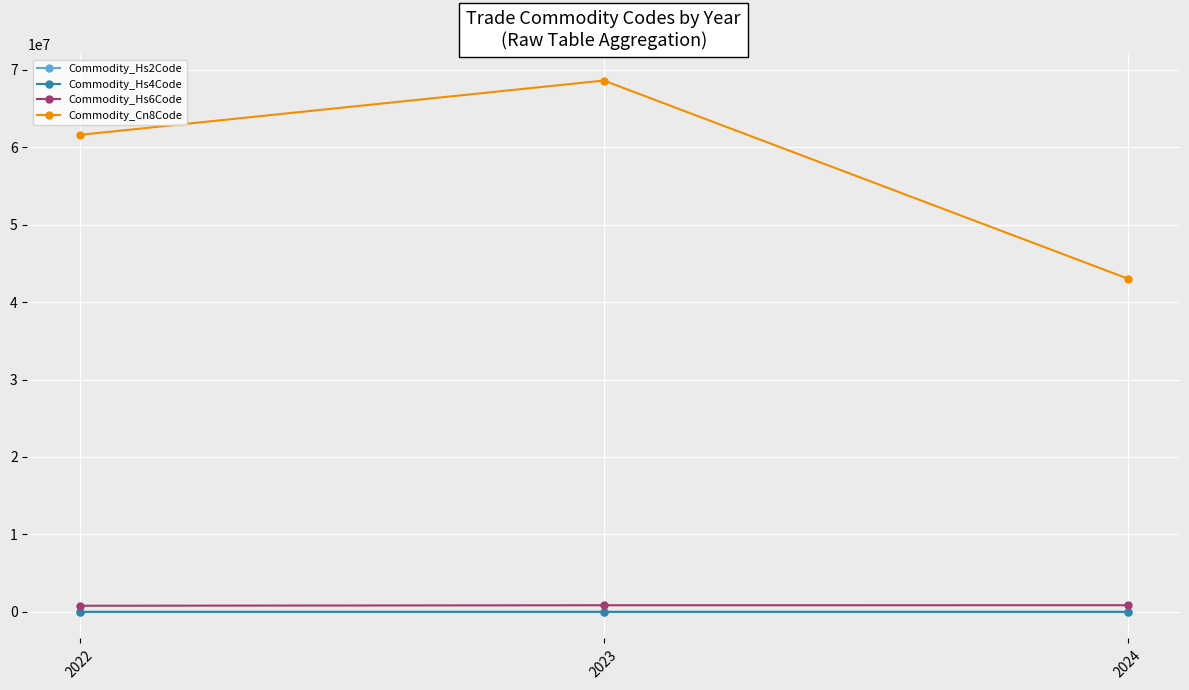

What is the lowest value of the Commodity_Hs4Code series?

7917.7